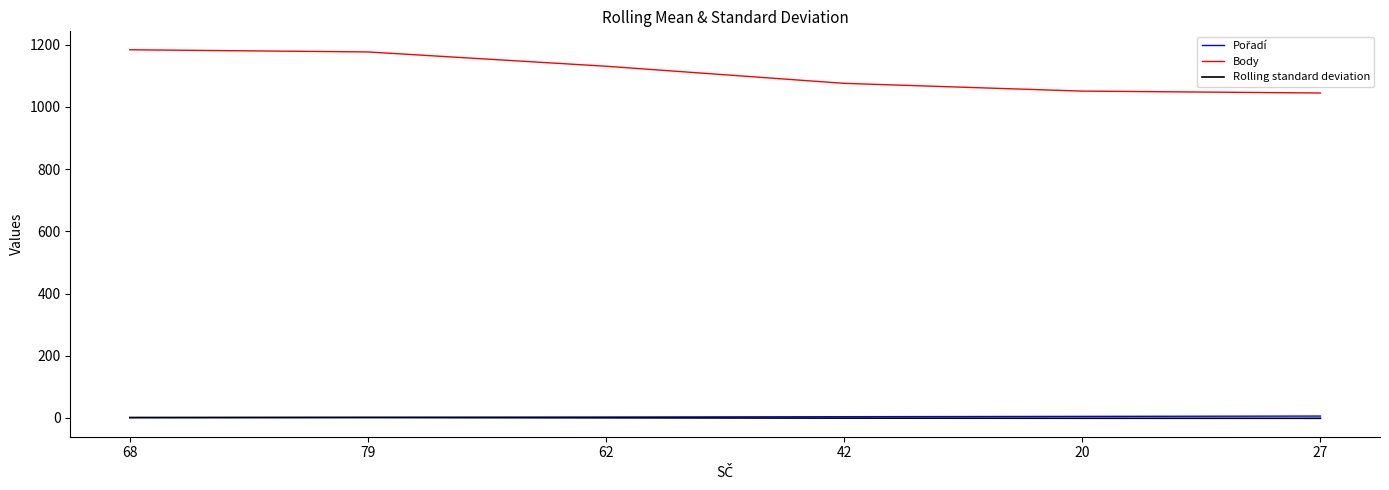

Which series has the largest total across all categories?

Body